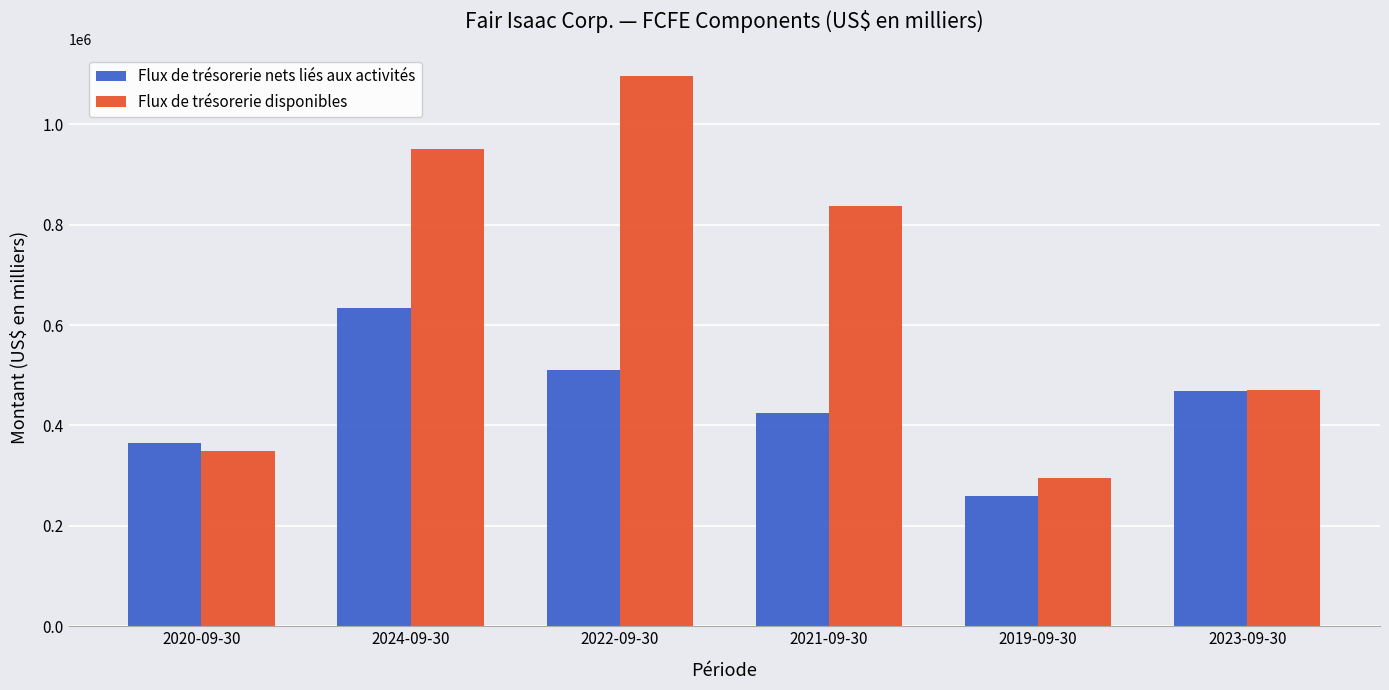

Is it true that Flux de trésorerie disponibles equals 349371 at 2020-09-30?

True